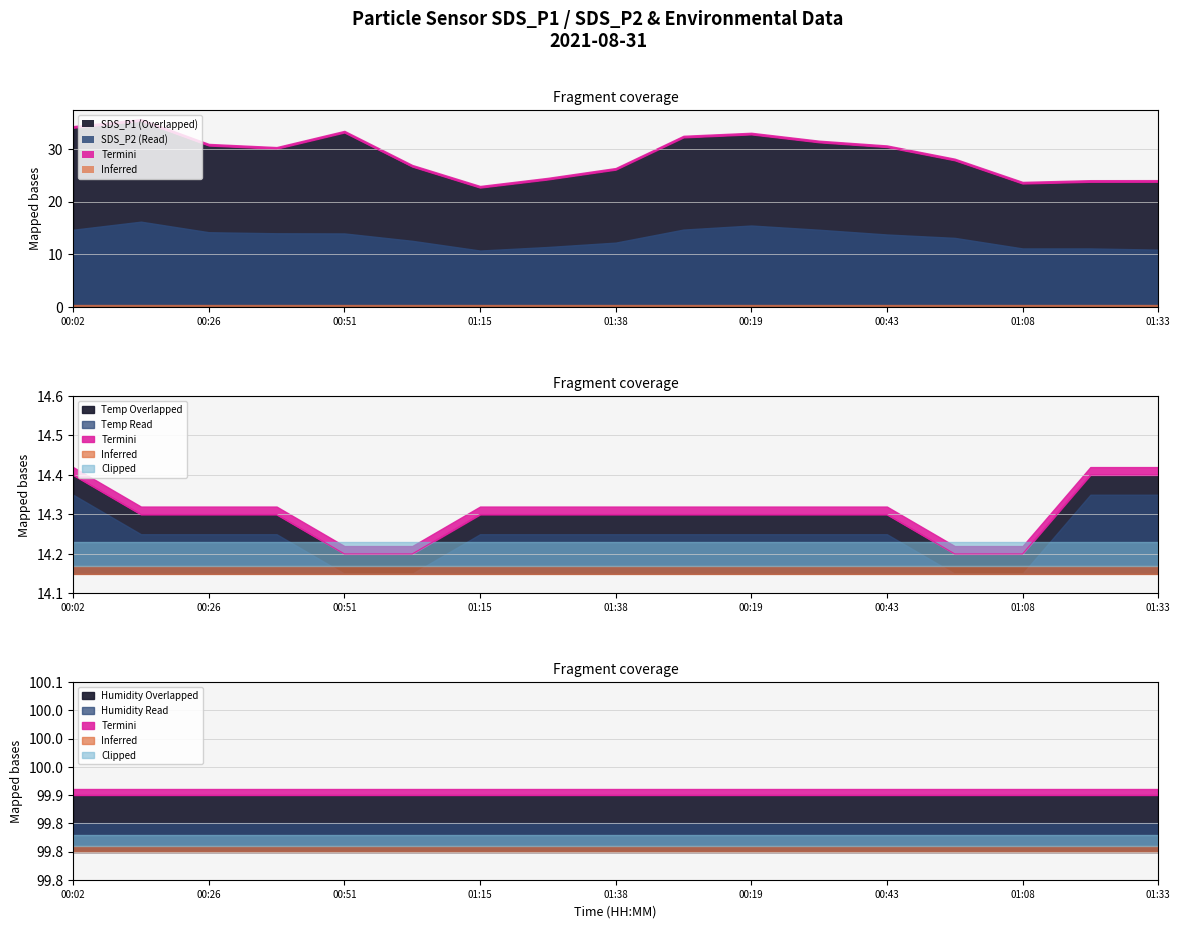

How many Temp values are between 14 and 15?

17